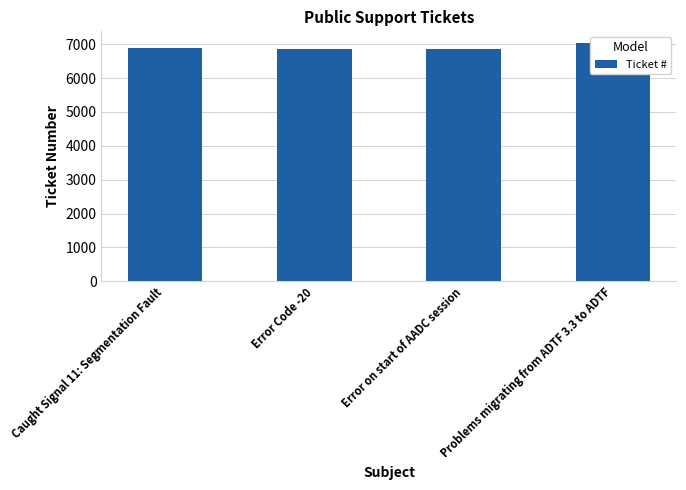

How many data points are less than 6882?

2